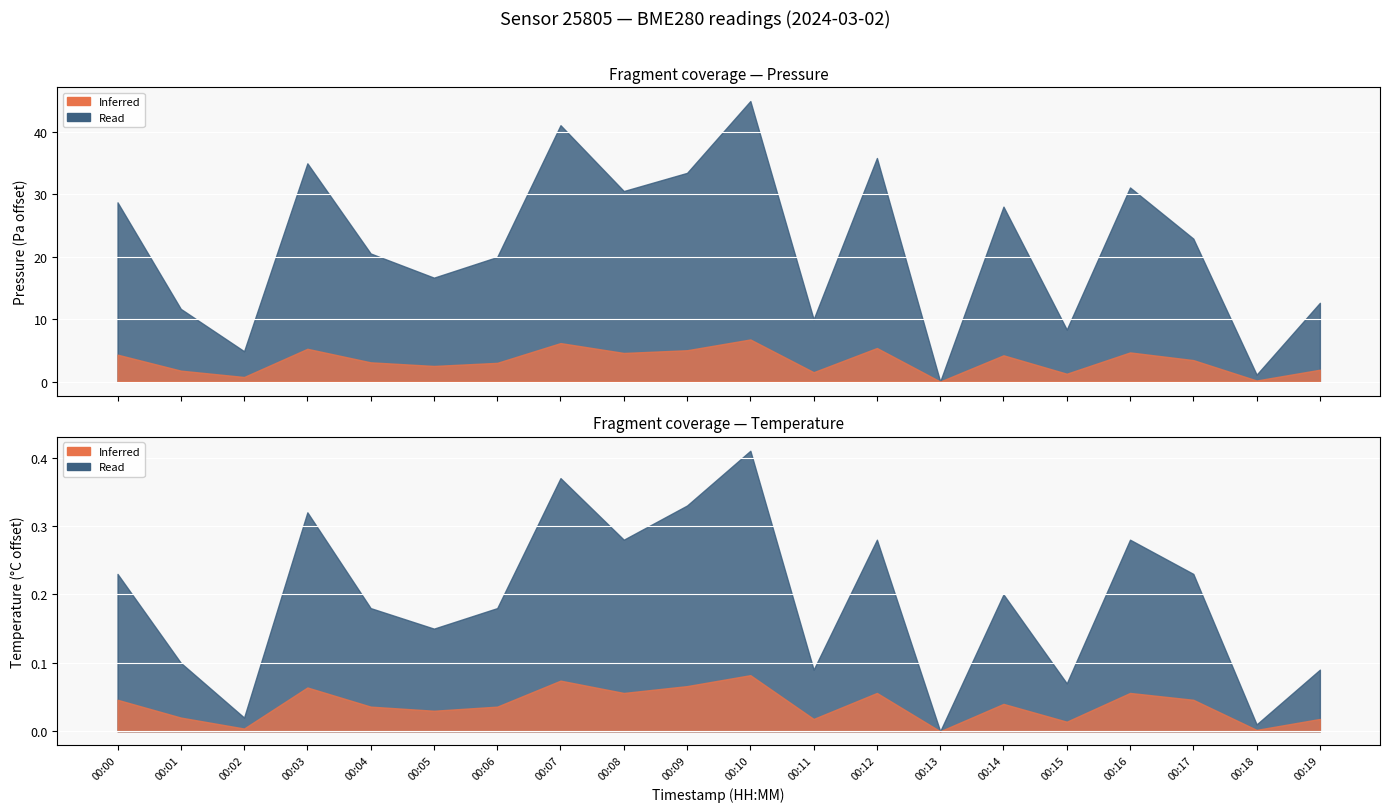

Where is the first local minimum for pressure?

00:02